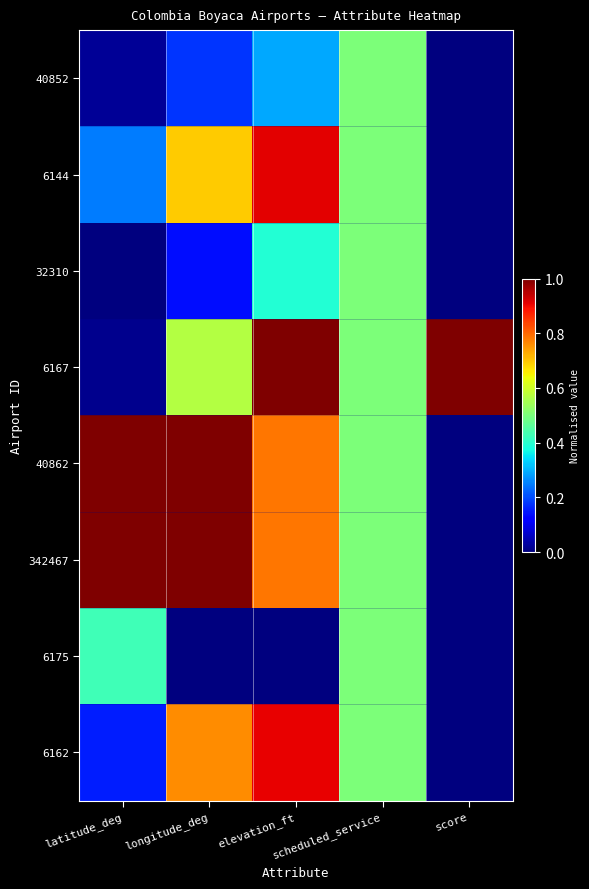

What is the total value across all series at elevation_ft?

5.1